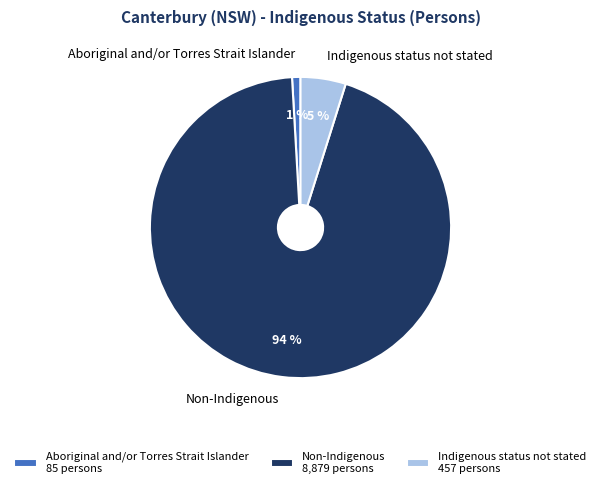

How many segments does this pie chart have?

3